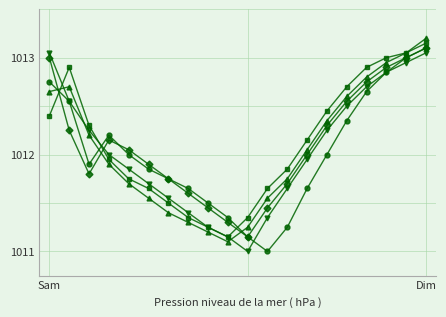

The pressure_3 series shows 178766 at 6. True or false?

False